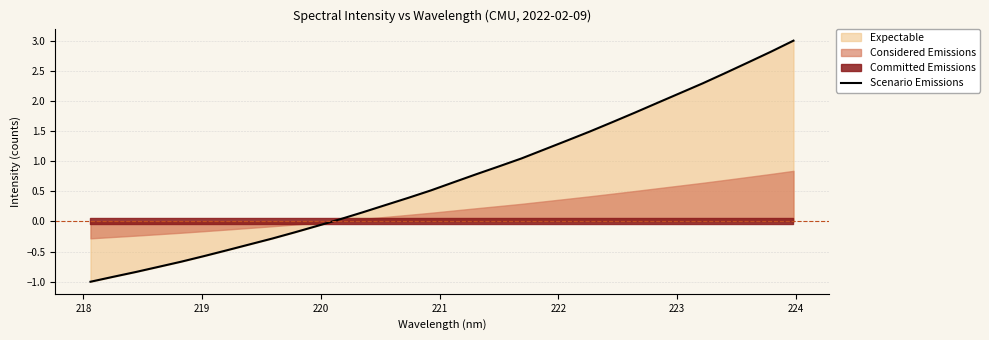

What is the highest value of the Scenario Emissions series?

3.0